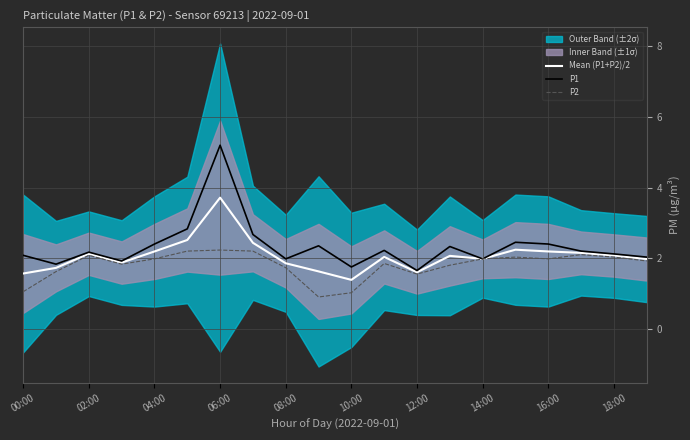

True or false: P1 and P2 intersect in this chart.

False